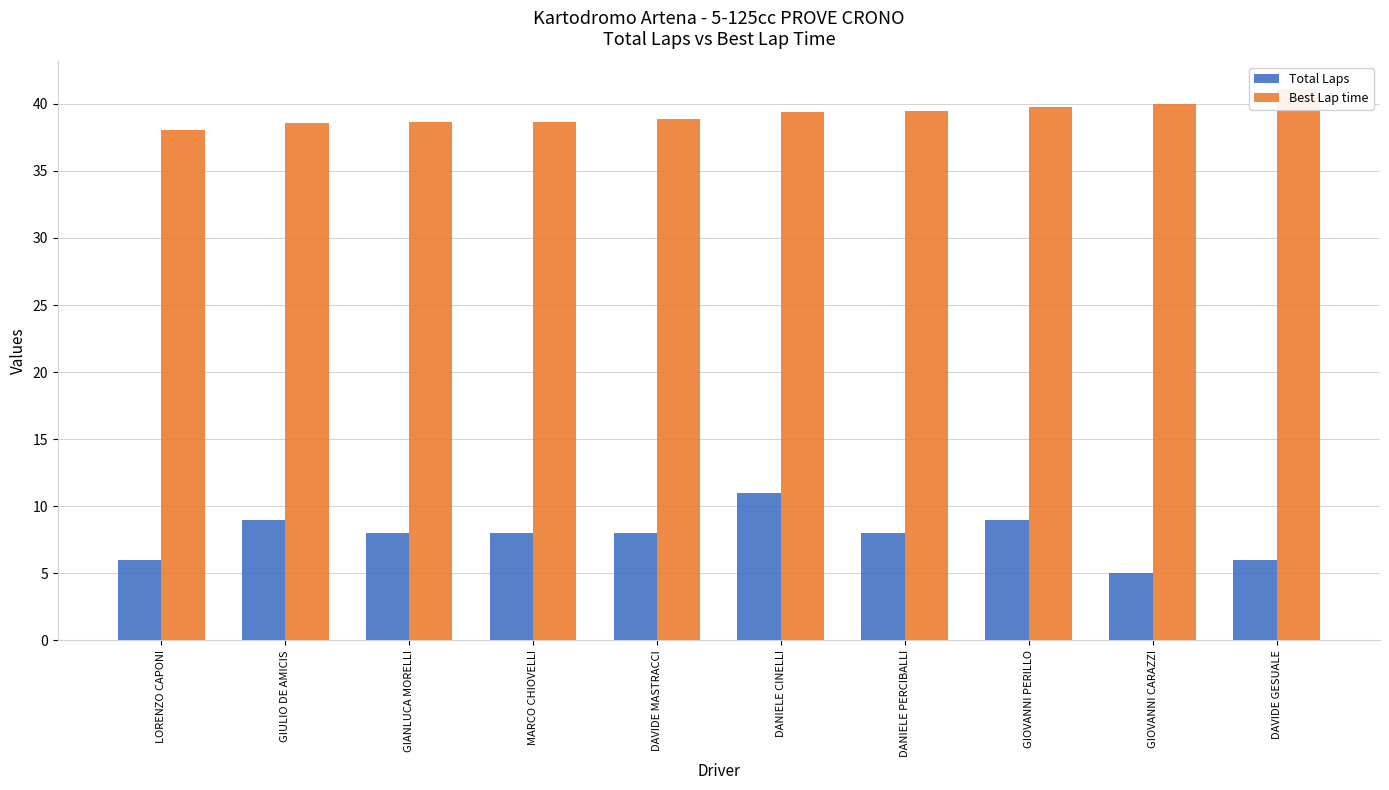

Does the chart contain stacked bars?

No